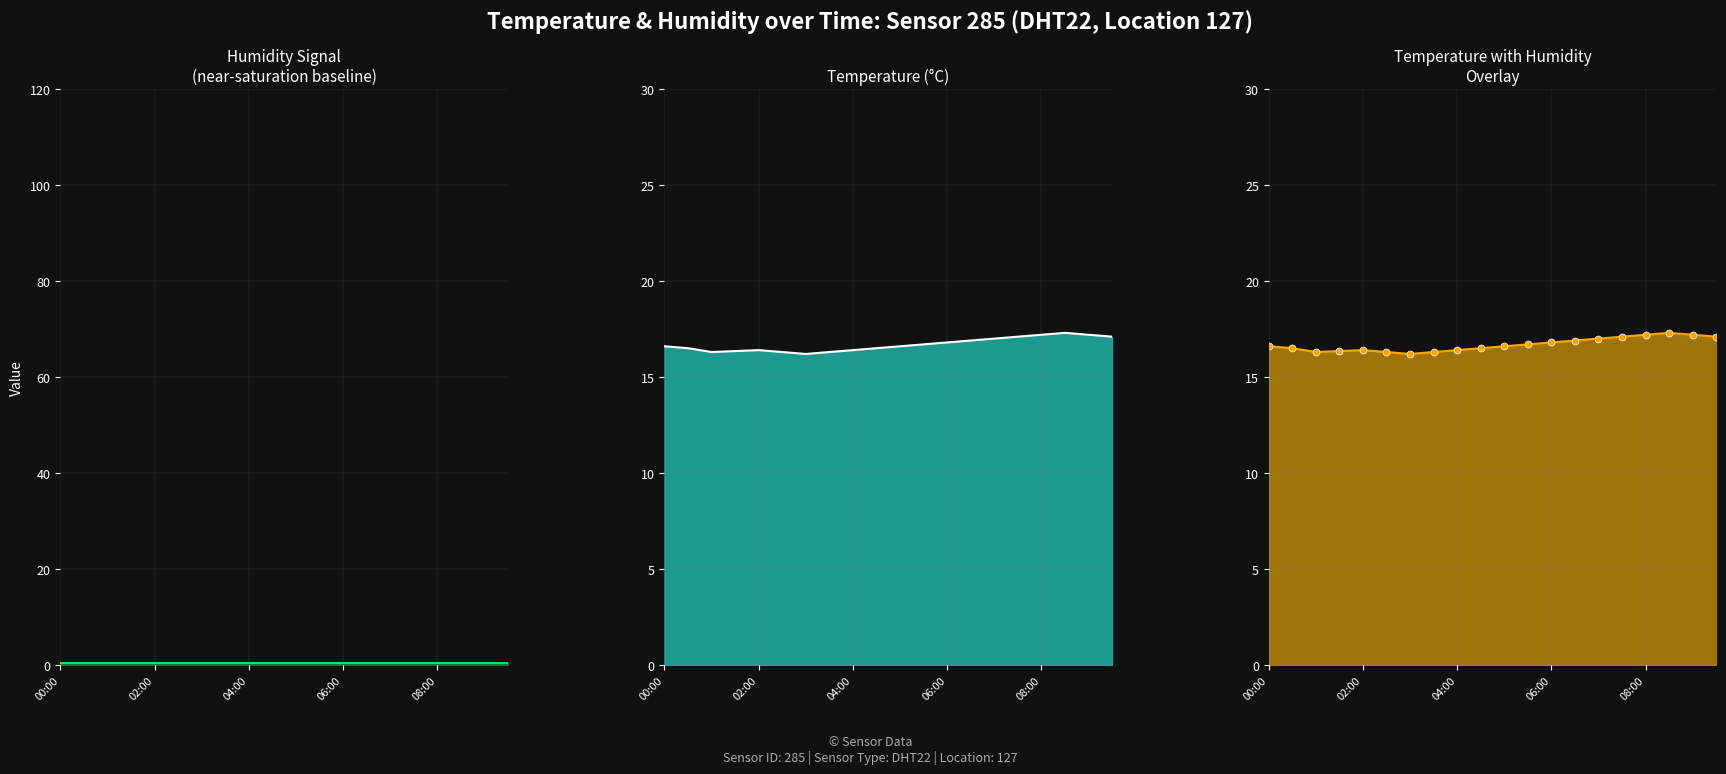

Which category has the lowest value across all series?

00:00